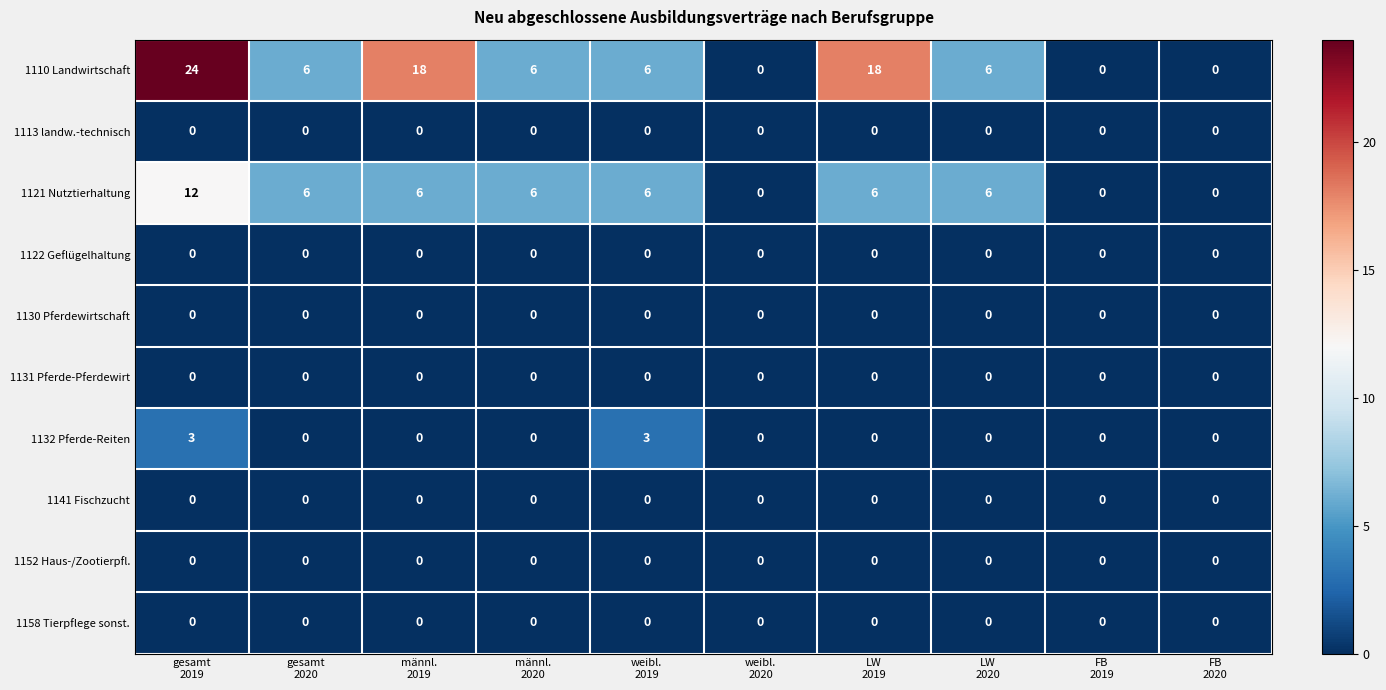

At how many categories does at least one series exceed 9?

3